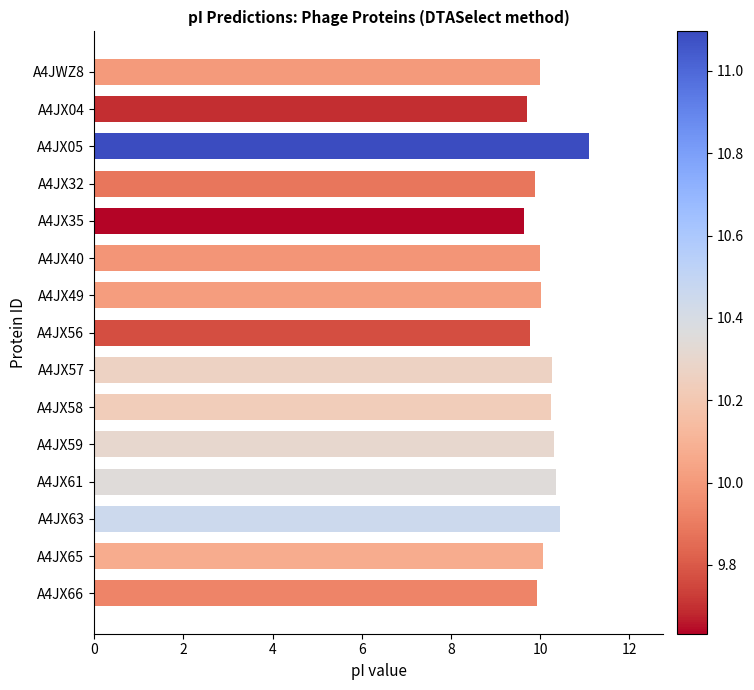

At which category does the chart reach its peak across all series?

A4JX05